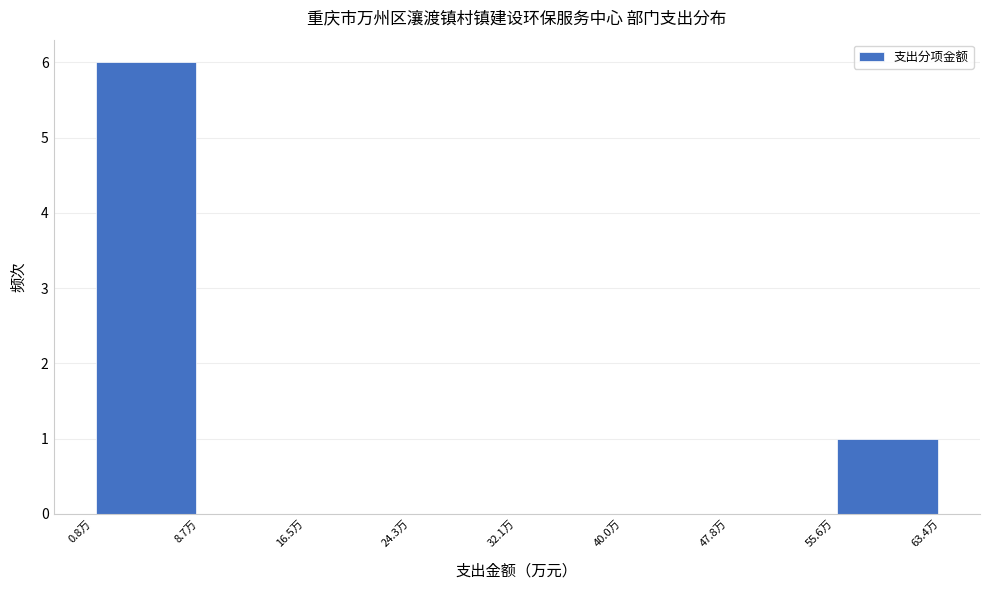

Over which range of the x-axis is the bar tallest?

1 to 9